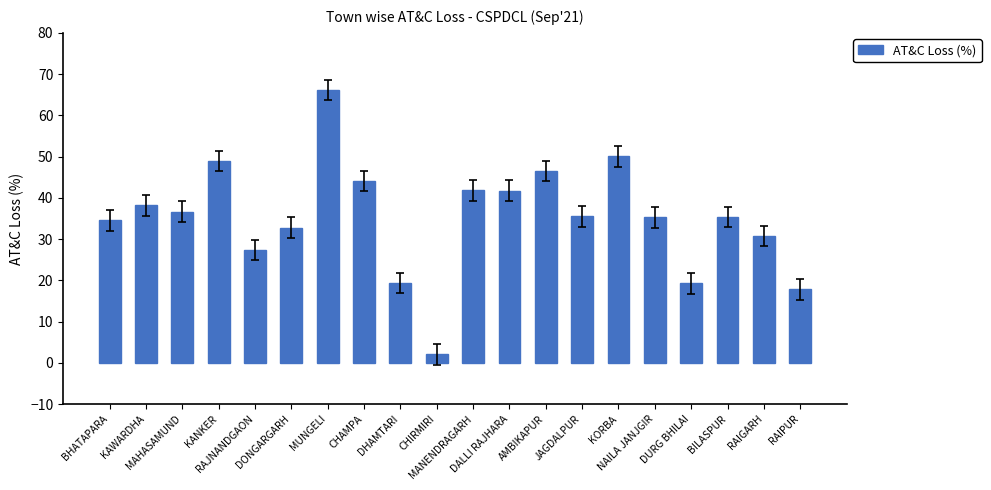

What is the sum of all values?

704.2